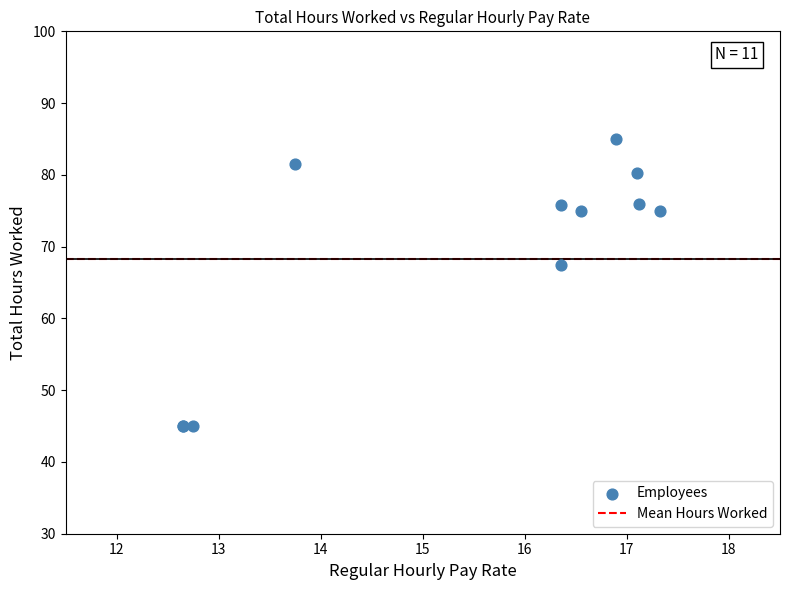

What Y value in the scatter plot is closest to 65?

67.5